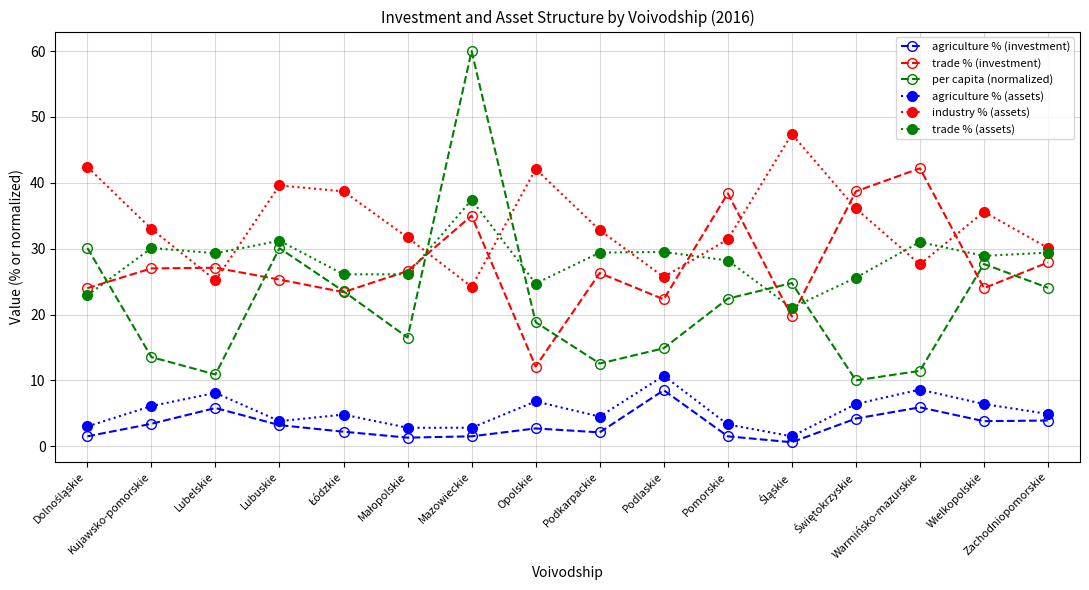

Read the agriculture % (investment) value at Opolskie.

2.7